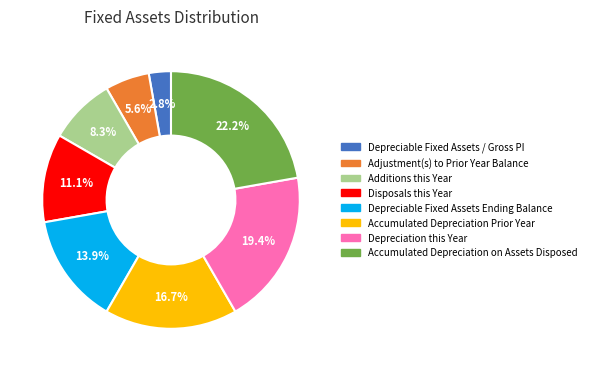

To the nearest percent, what is the difference between the largest and smallest slice percentages?

19%